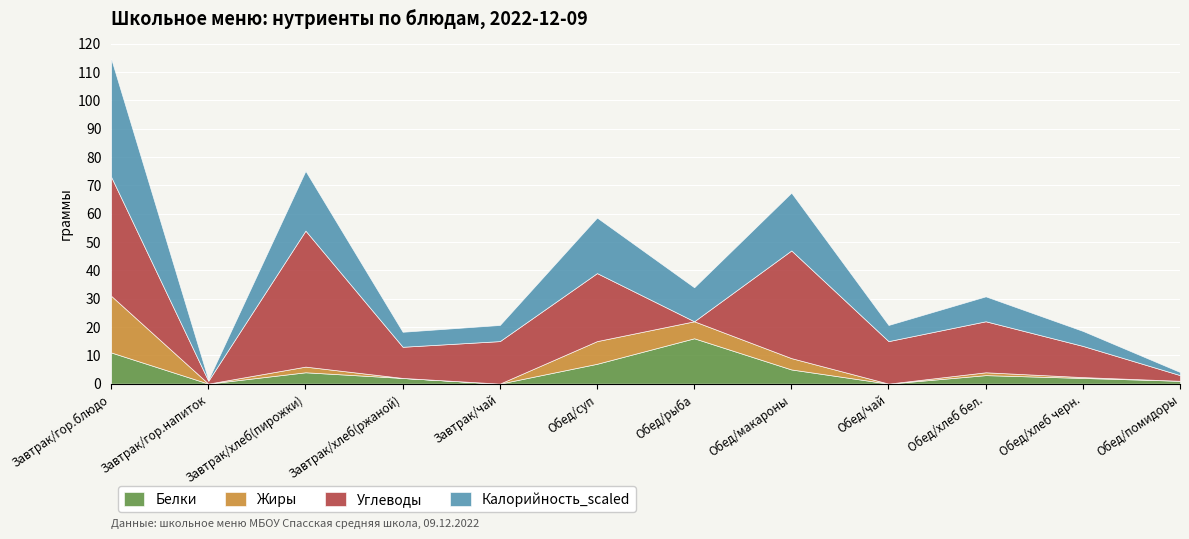

The Углеводы series shows 22.6 at Завтрак/чай. True or false?

False